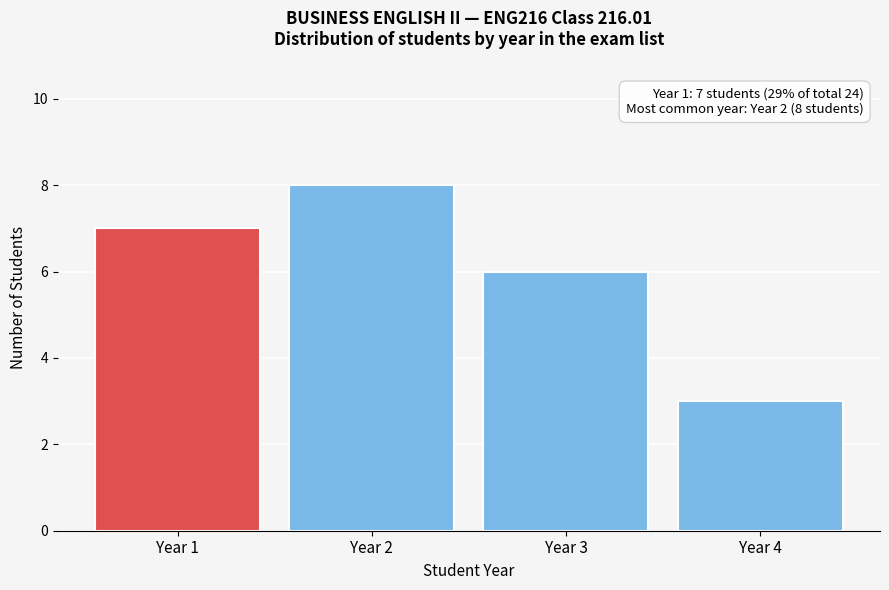

Reading left to right, what are all the values shown in this chart?

7	8	6	3